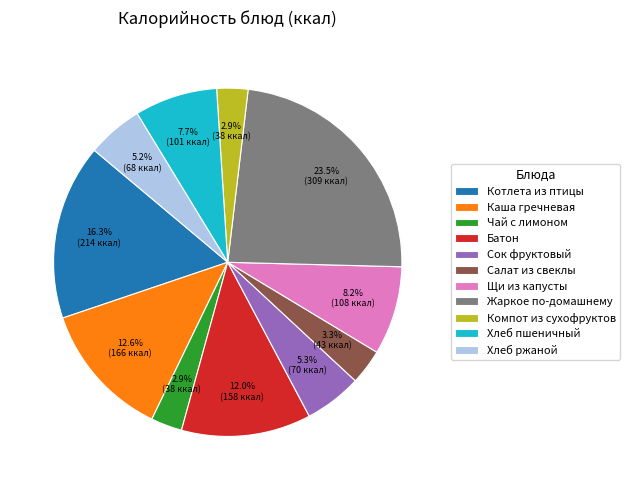

Which category has the biggest portion of the pie?

Жаркое по-домашнему